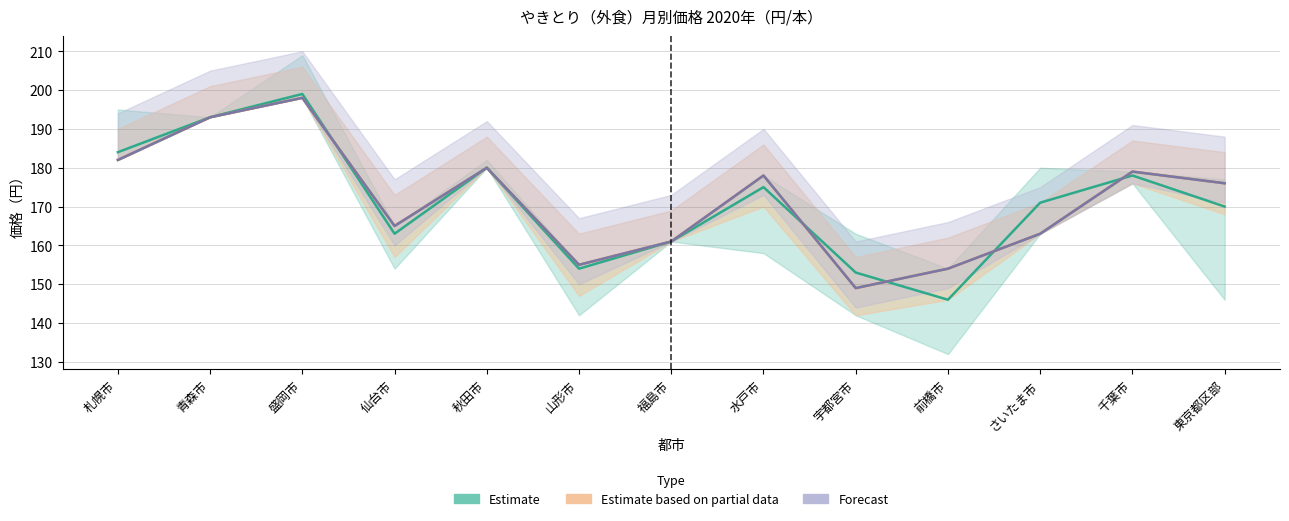

Reading left to right, list all the values displayed in this chart.

年平均: 184	193	199	163	180	154	161	175	153	146	171	178	170
1月: 182	193	198	165	180	155	161	178	149	154	163	179	176
2月: 182	193	198	165	180	155	161	178	149	154	163	179	176